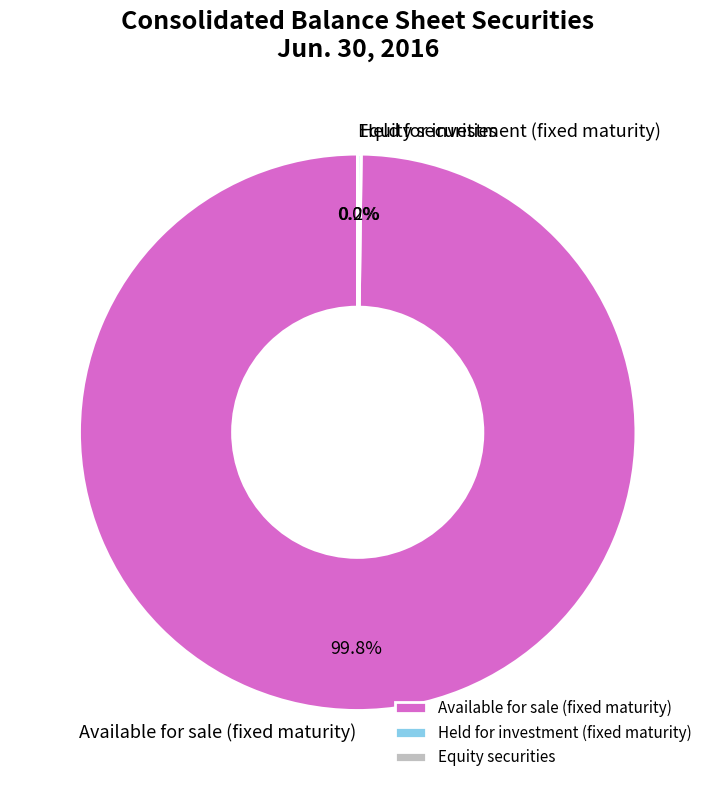

Is it true that Available for sale (fixed maturity) is 100% of the pie?

True